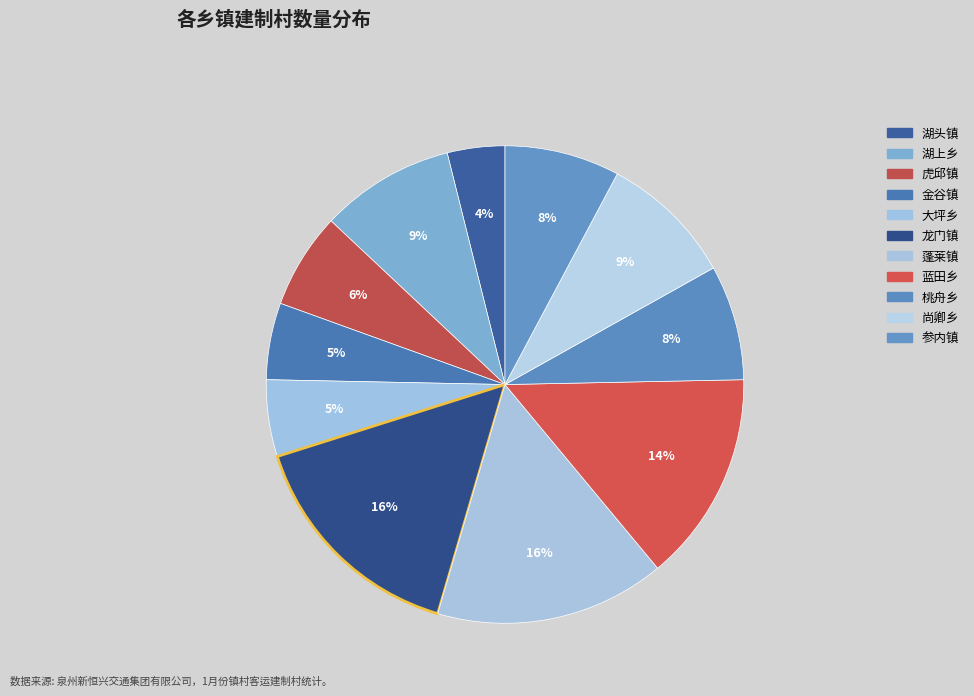

Does any single category account for the majority?

No